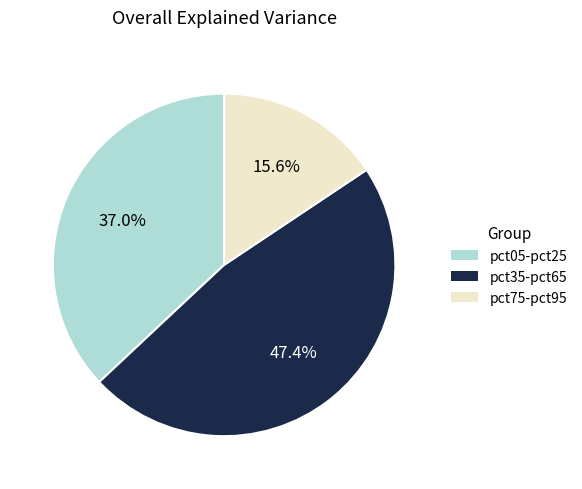

Does any single category account for the majority?

No